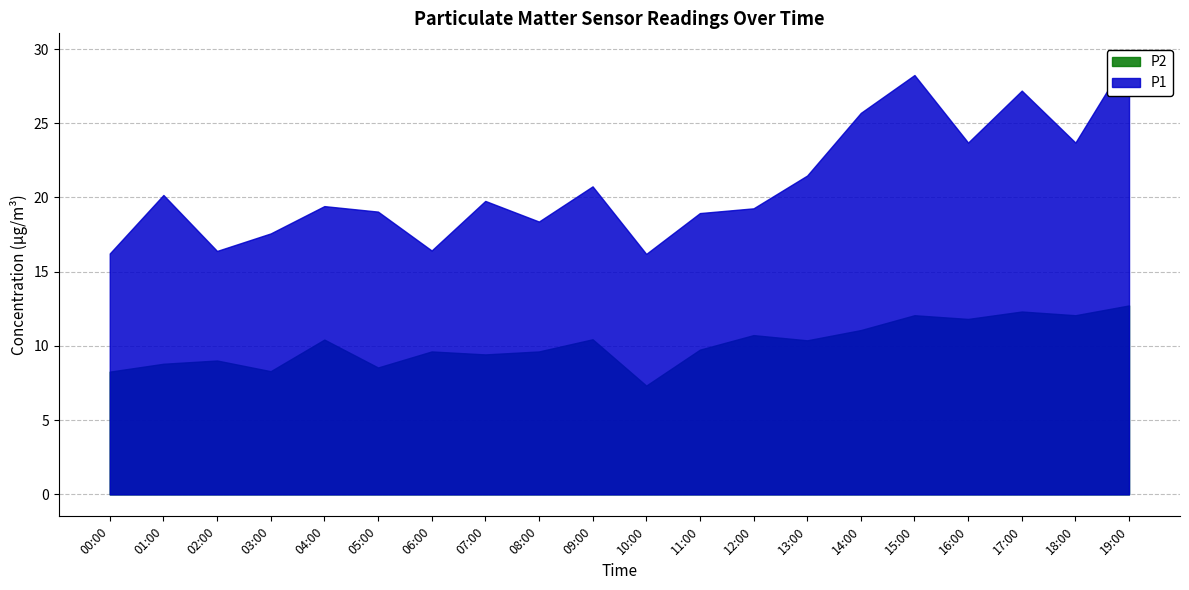

Is it true that P1 equals 27.2 at 17:00?

True